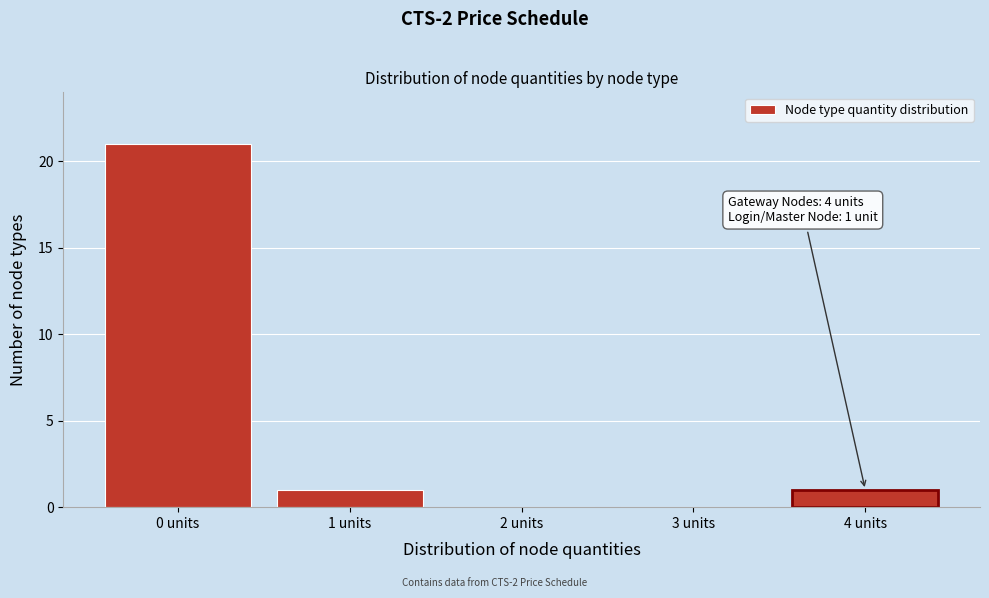

Reading left to right, transcribe all the data shown in this chart.

0 units=21	1 units=1	2 units=0	3 units=0	4 units=1